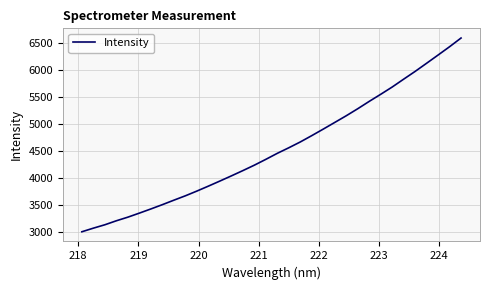

What is the difference between the maximum and minimum values?

3577.6